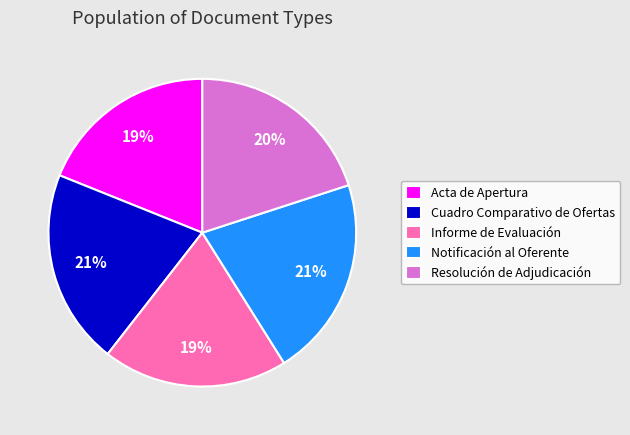

To the nearest percent, what is the average slice percentage?

20%